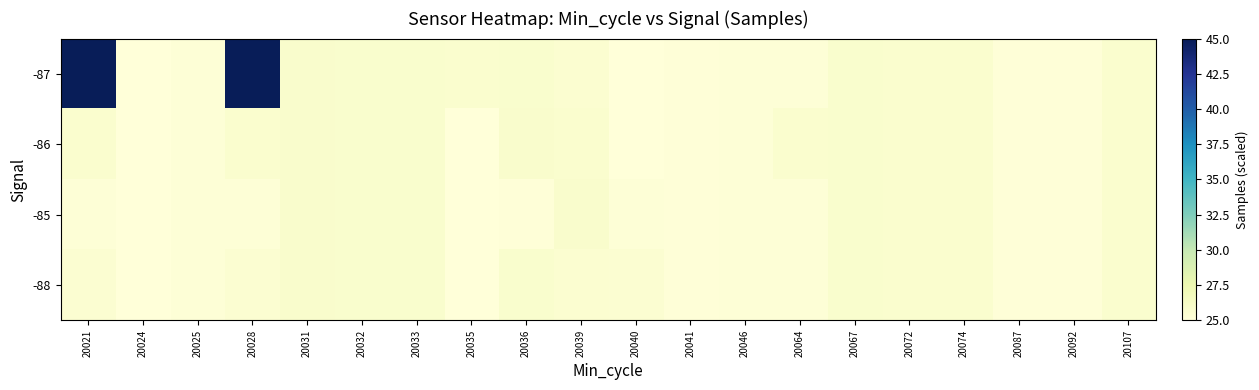

List the series in order of their peak value, highest first.

-87, -85, -86, -88